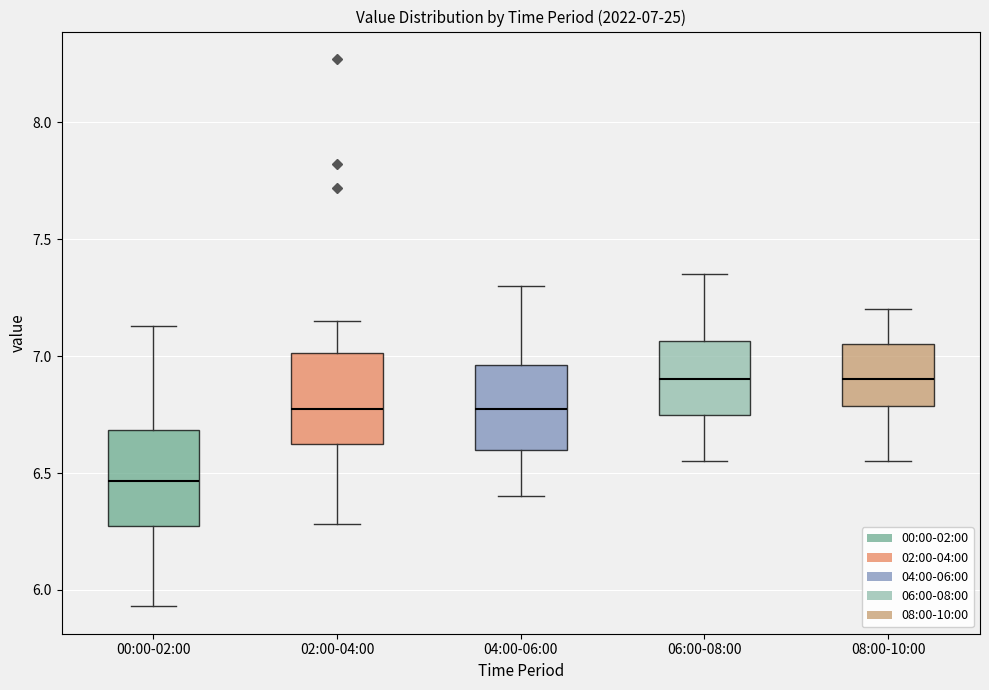

Which box has the lowest median line?

00:00-02:00